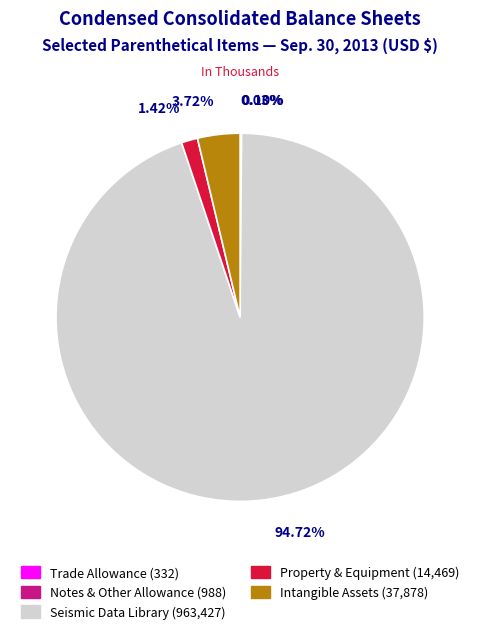

Does any single category account for the majority?

Yes